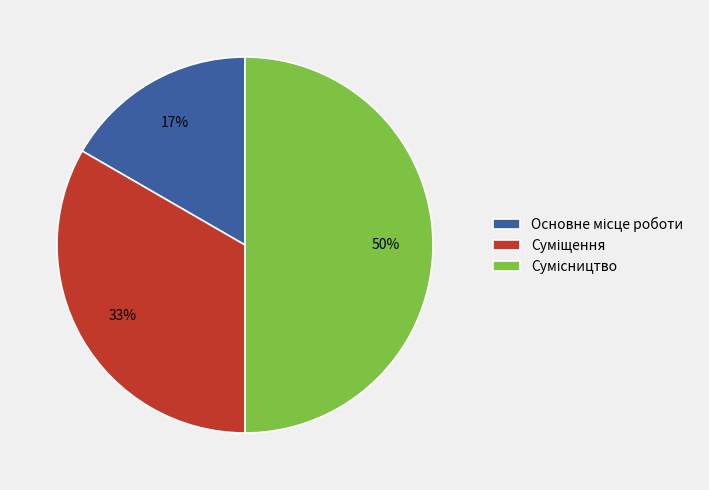

To the nearest percent, what is the average slice percentage?

33%